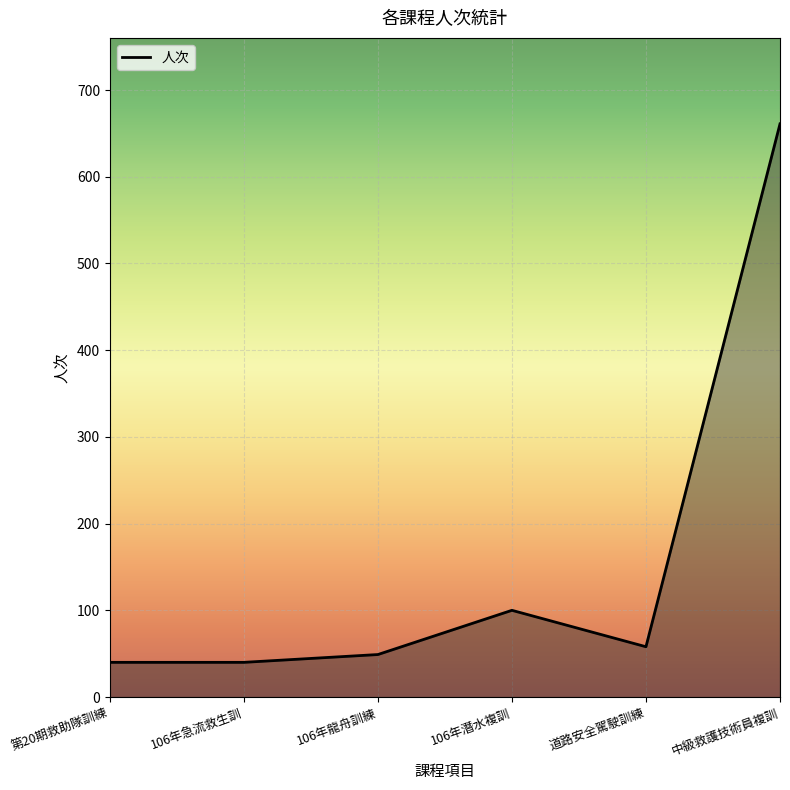

How many lines are shown in the chart?

1